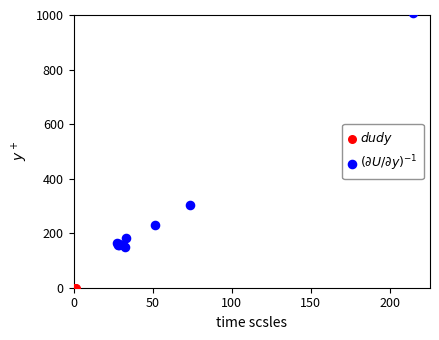

Which series contains the lowest Y value?

$dudy$